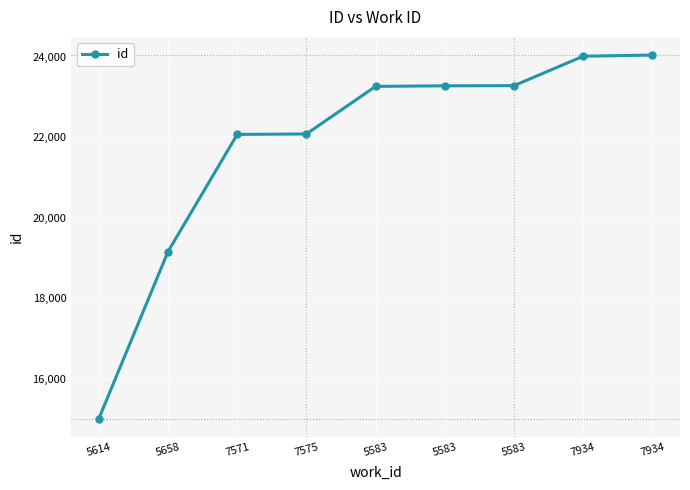

How many data points are less than 23258?

4